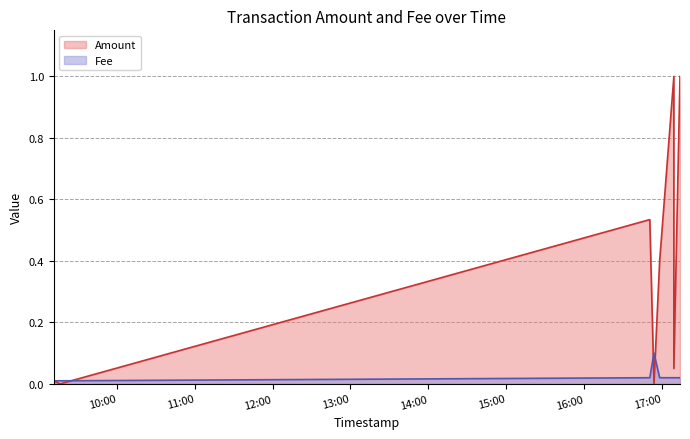

Where is Amount nearest to the value 0?

2023-02-07 09:16:08